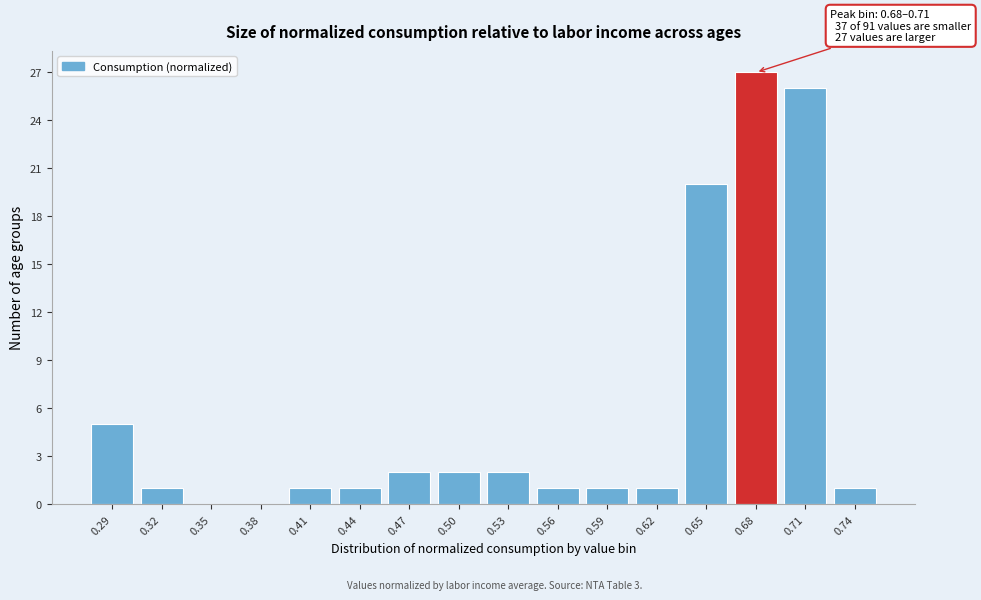

Reading right to left, extract all data points from this chart.

0.74=1	0.71=26	0.68=27	0.65=20	0.62=1	0.59=1	0.56=1	0.53=2	0.50=2	0.47=2	0.44=1	0.41=1	0.38=0	0.35=0	0.32=1	0.29=5